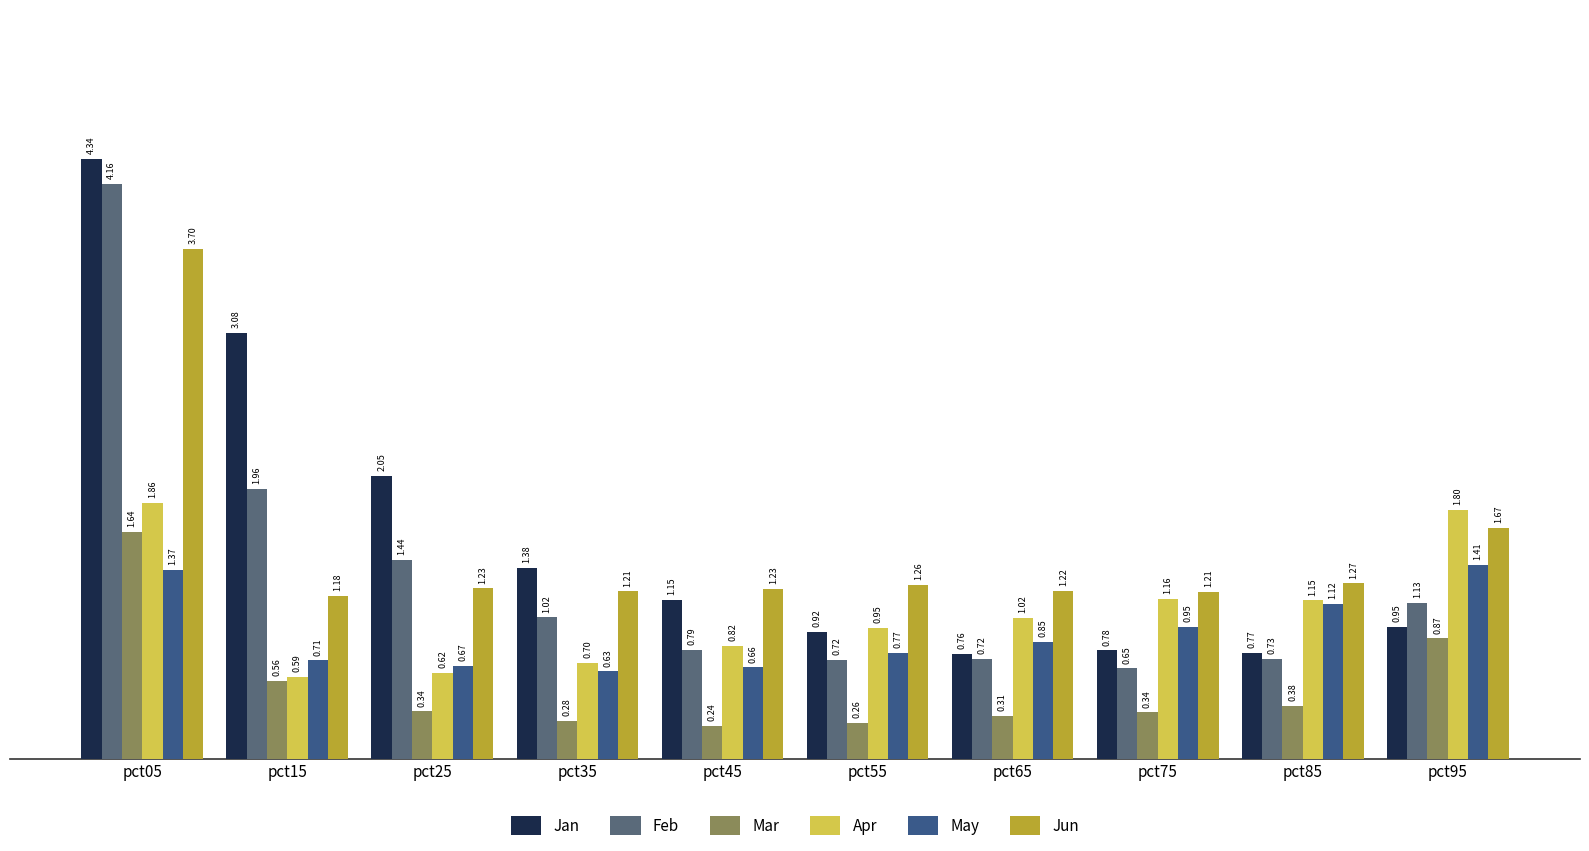

What is the spread (max minus min) of values at pct85?

0.9